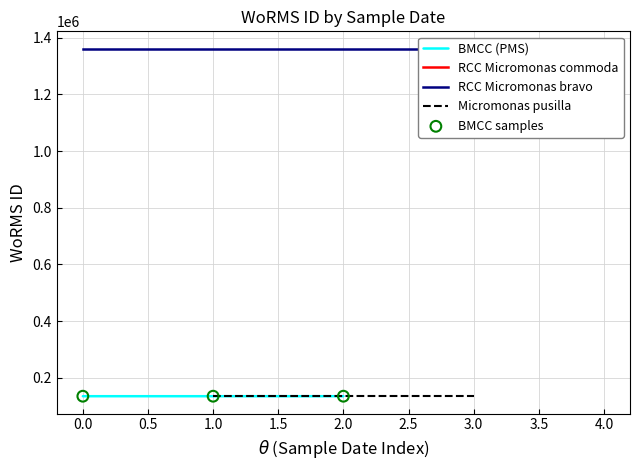

The value of BMCC (PMS) at 1.0 is 45055. True or false?

False